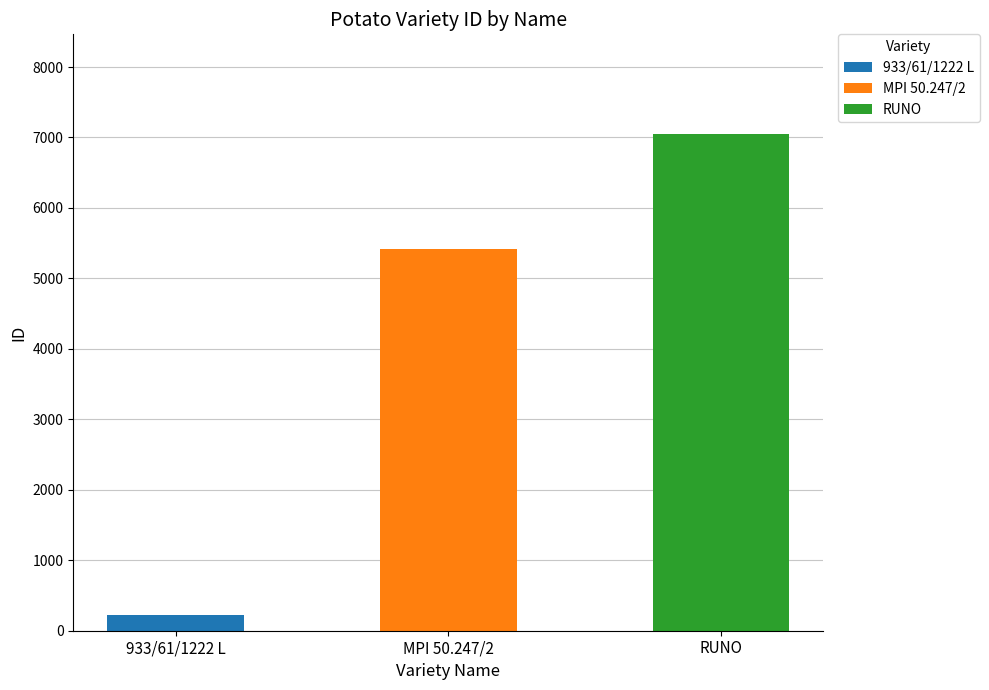

What is the approximate value at RUNO, to the nearest 100?

7100